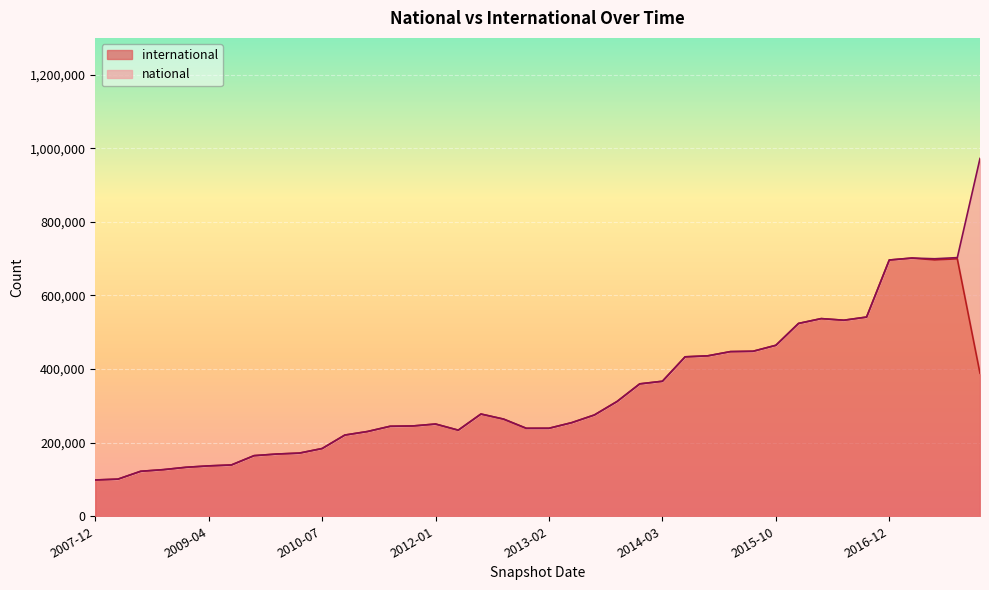

What is the maximum value shown in the chart?

701716